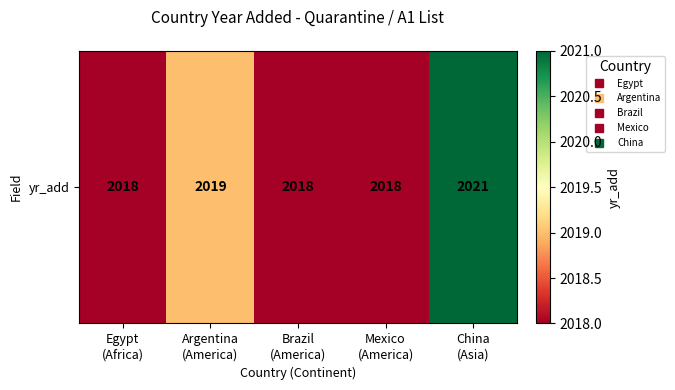

List the labels in order of value, largest first.

China
(Asia), Argentina
(America), Egypt
(Africa), Brazil
(America), Mexico
(America)